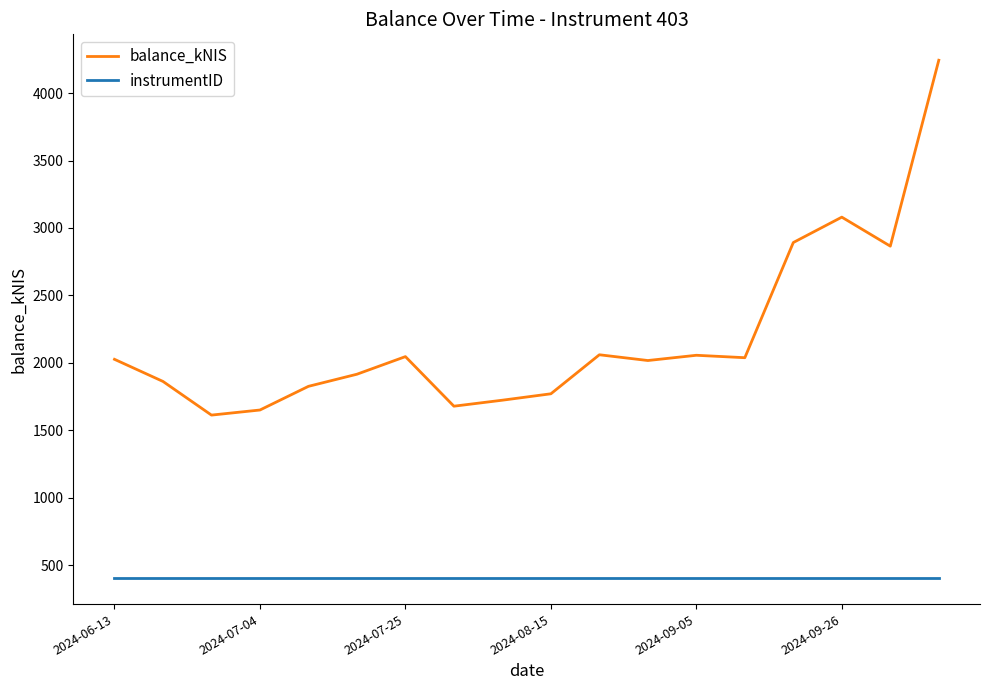

What is the difference between the maximum and minimum values in the balance_kNIS series?

2631.4